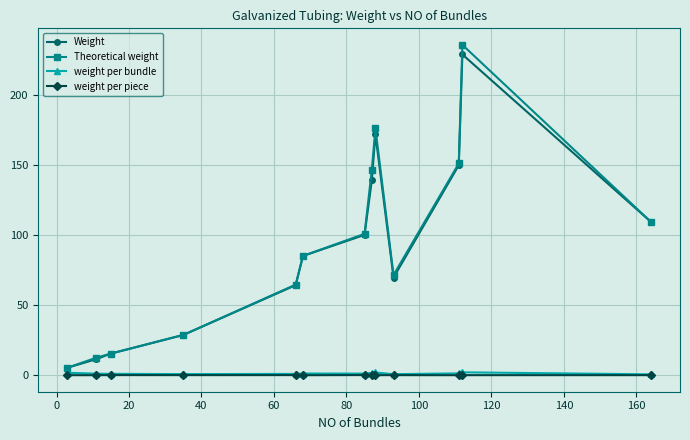

Which series has the widest spread of values?

Theoretical weight